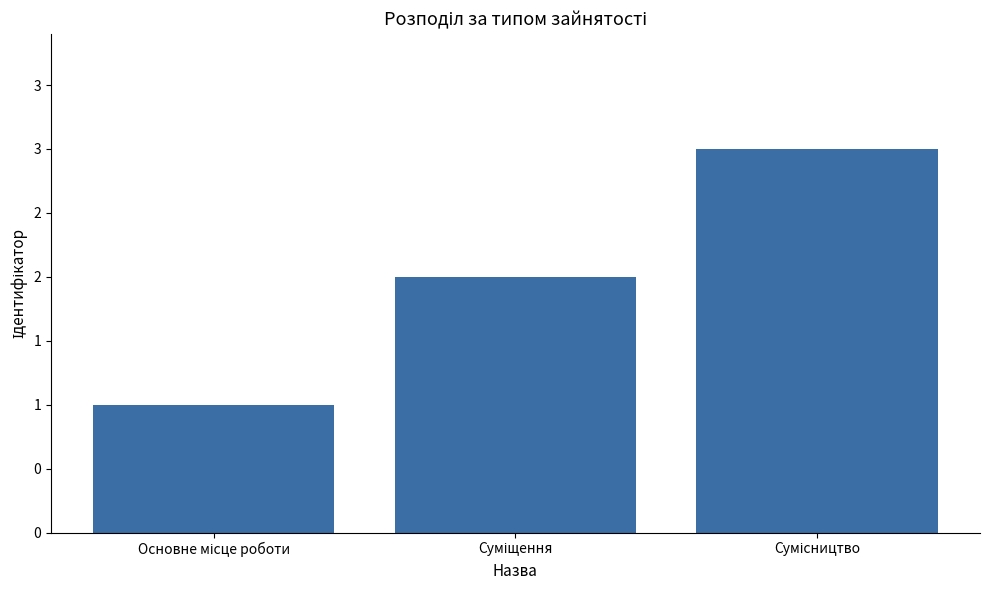

List the labels in order of value, largest first.

Сумісництво, Суміщення, Основне місце роботи